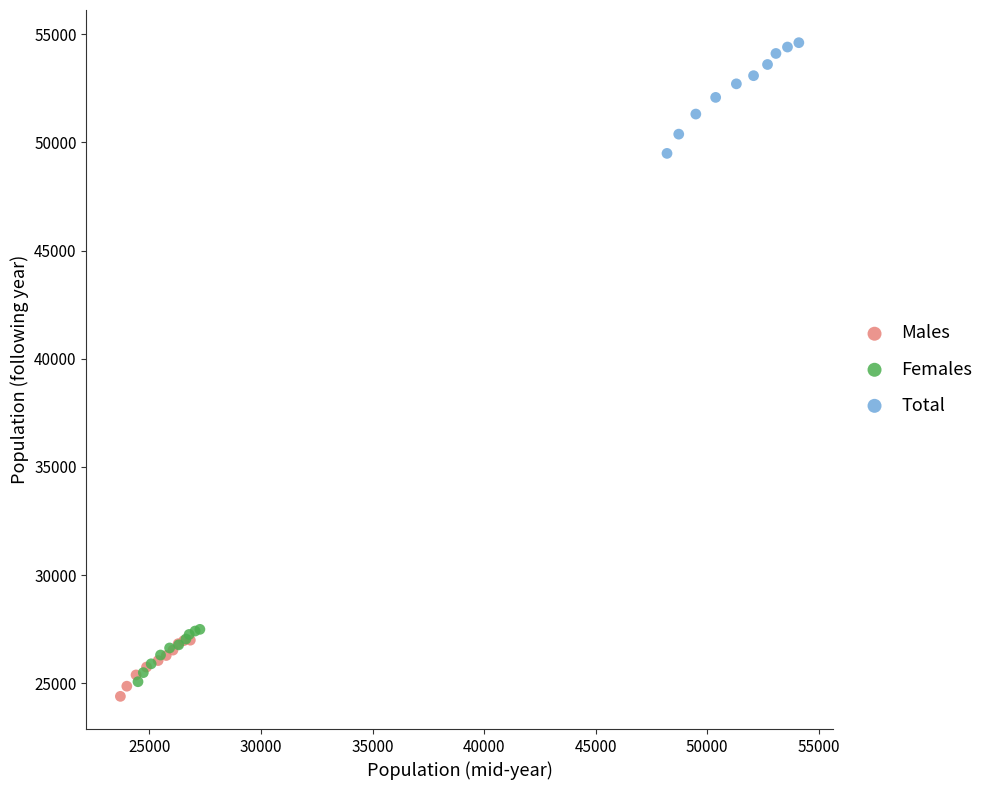

Which series reaches the maximum Y coordinate?

Total